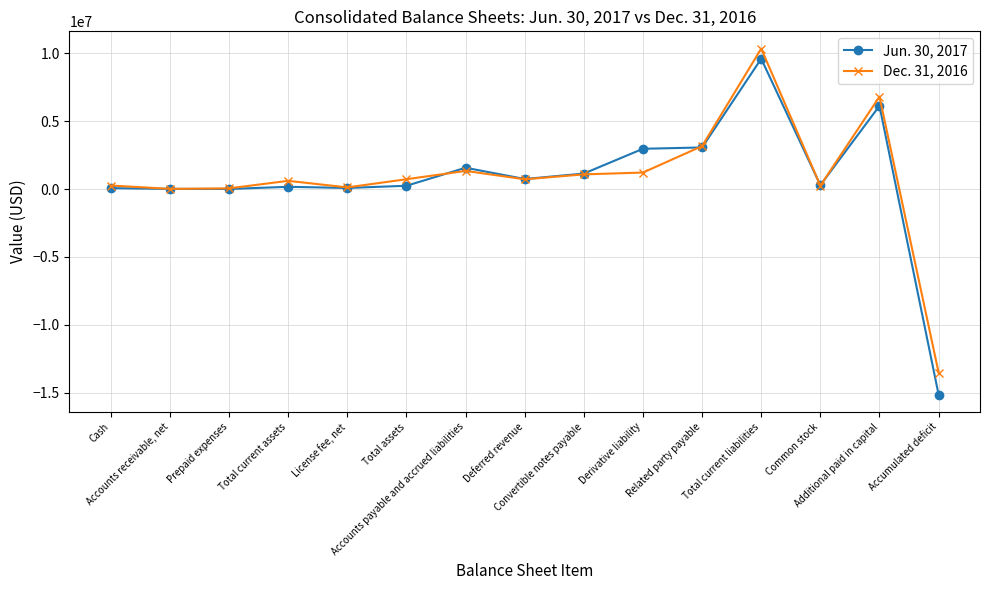

List the series in order of their overall mean, lowest first.

Jun. 30, 2017, Dec. 31, 2016